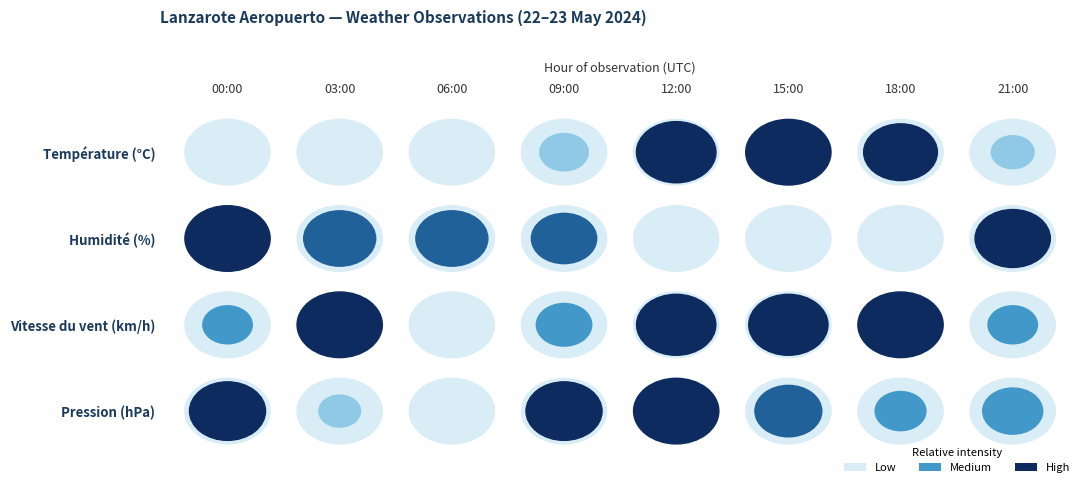

Is the value of 00:00 at Température (°C) greater than the value of 15:00 at Humidité (%)?

No